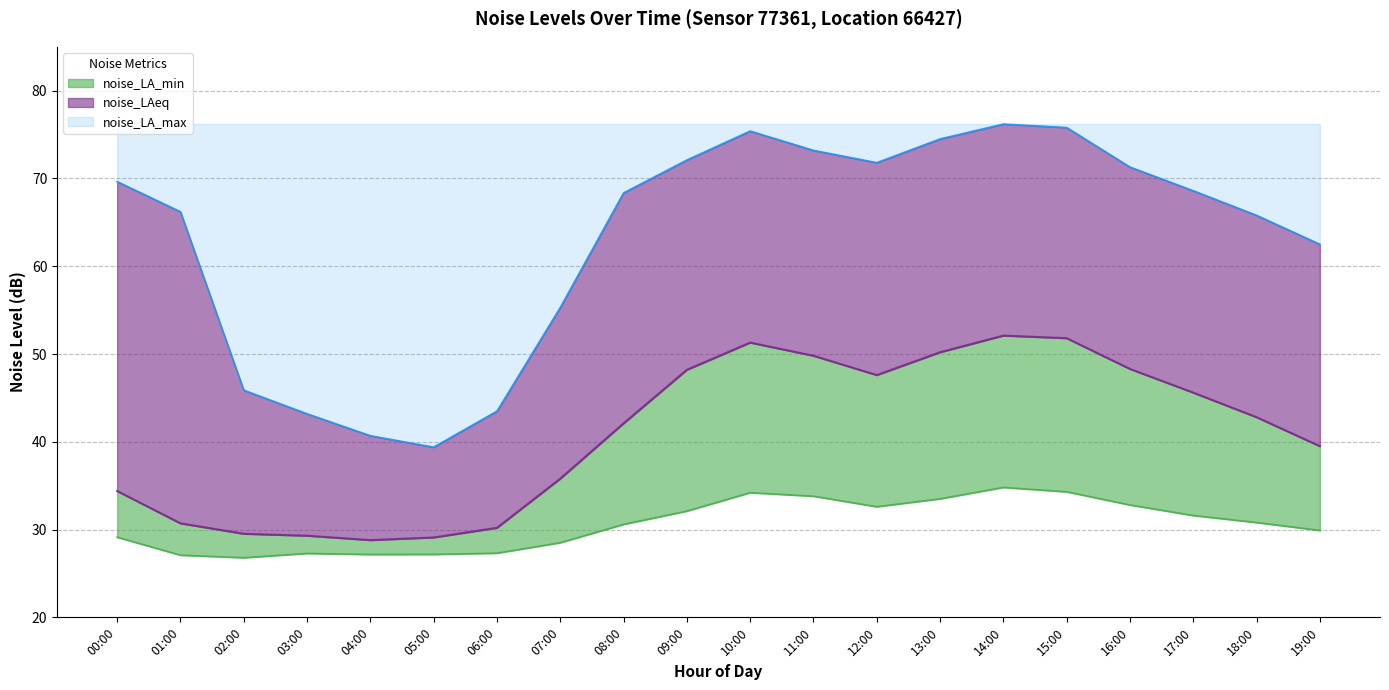

How many lines are shown in the chart?

3